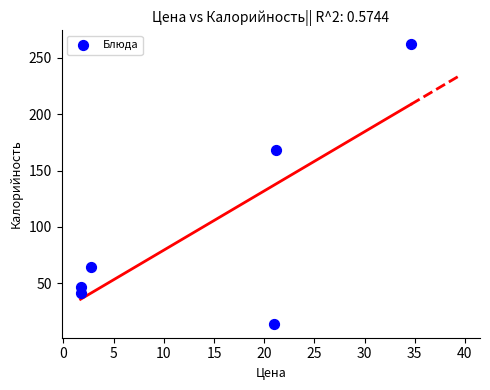

What is the range of Y values (max minus min)?

248